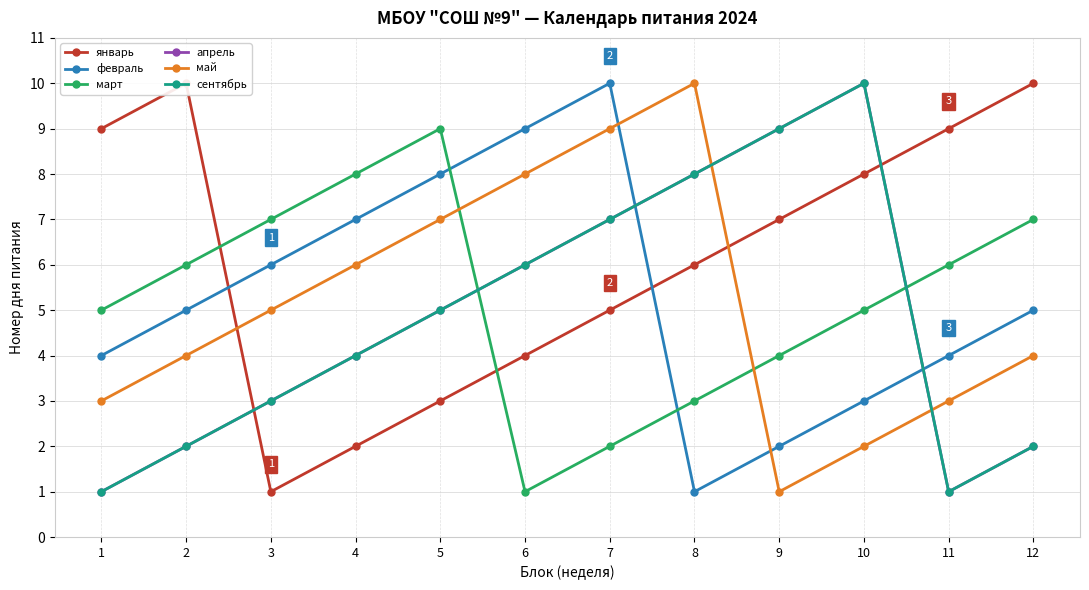

Is it true that март equals 2 at 2?

False